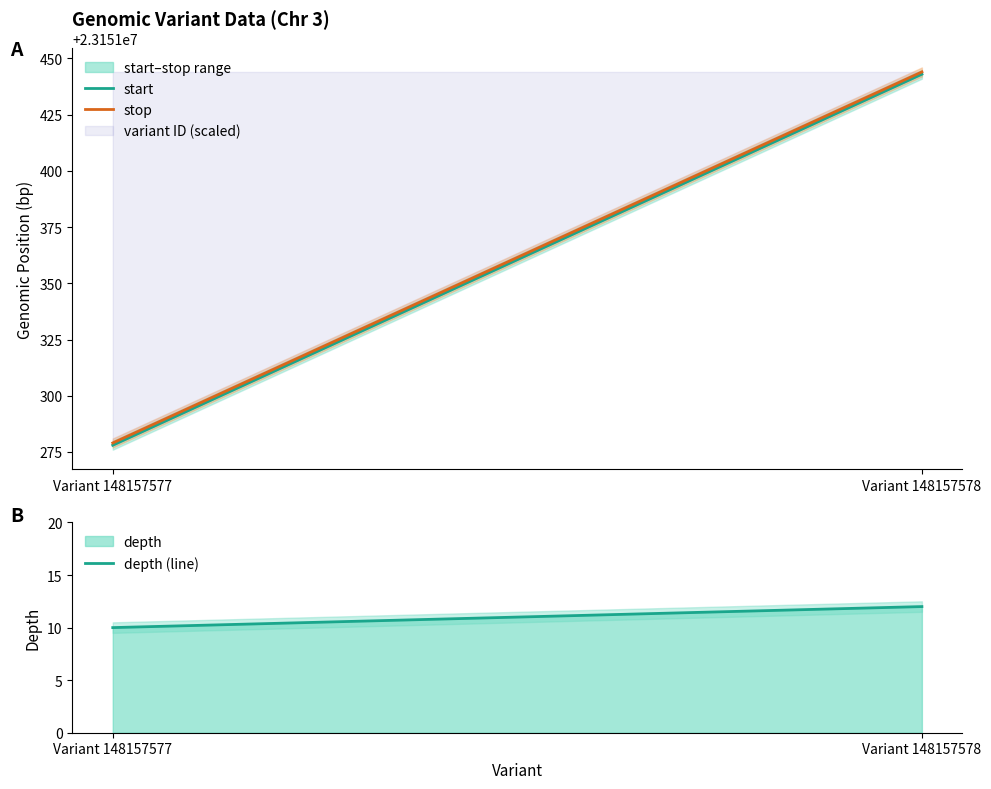

Which series has the widest spread of values?

start